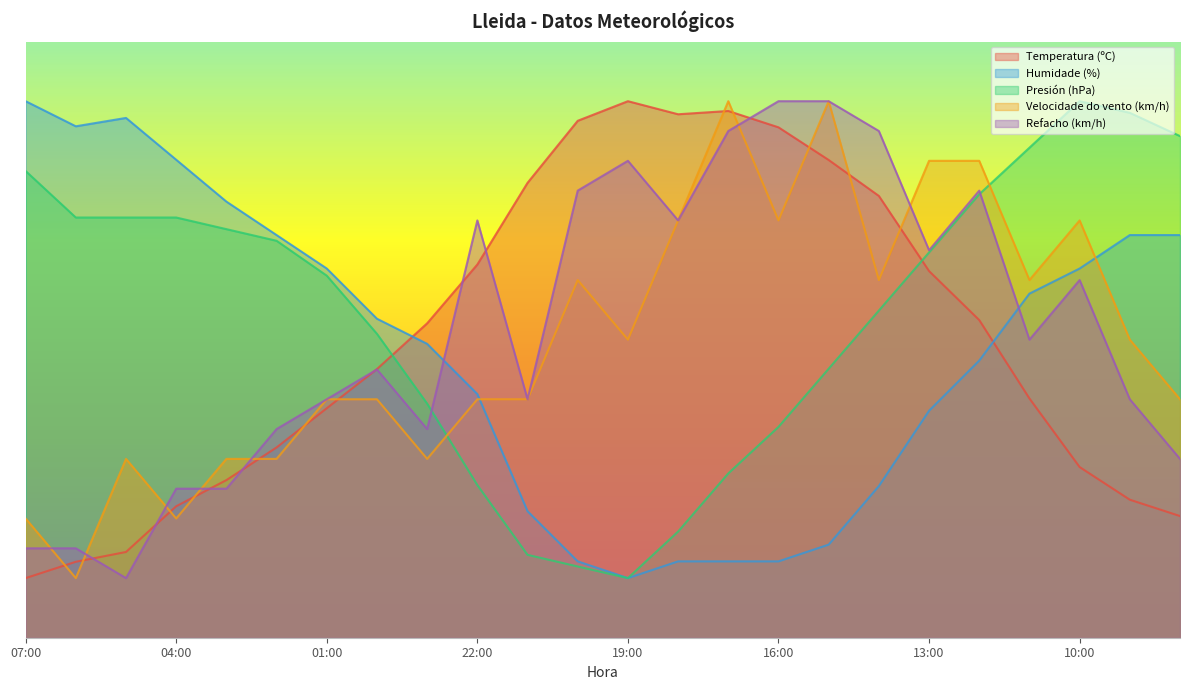

What is the sum of all Refacho (km/h) values?

1250.0